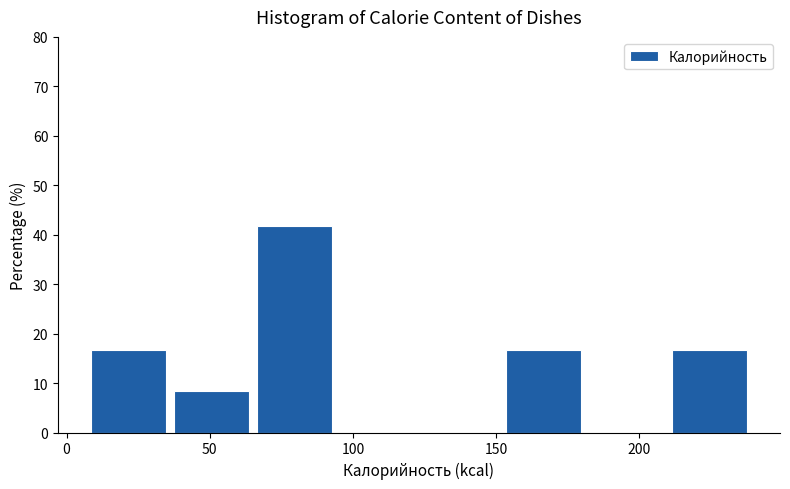

Reading left to right, list every bar in this chart as the range it spans on the x-axis followed by its height. Neither the bar edges nor the heights are printed on the chart, so give them approximately, as read against the axes.

10 to 35: 17
35 to 65: 8
65 to 95: 42
95 to 125: 0
125 to 155: 0
155 to 180: 17
180 to 210: 0
210 to 240: 17